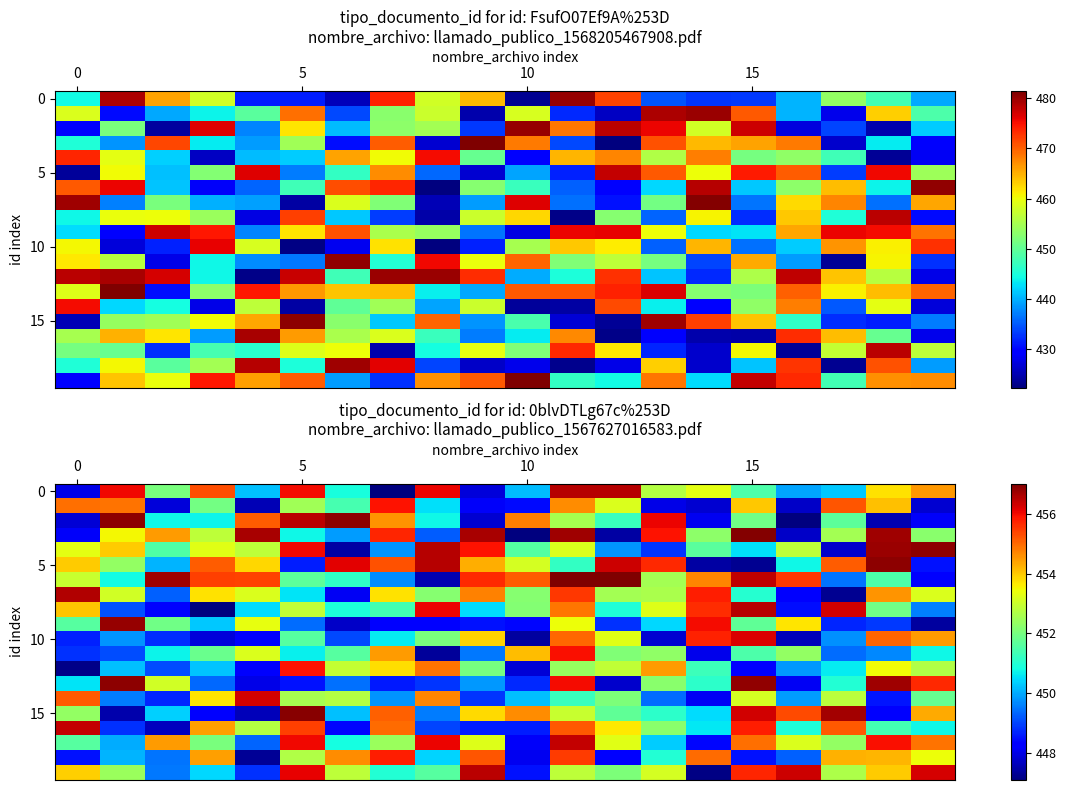

At which category is the sum across all series the highest?

11